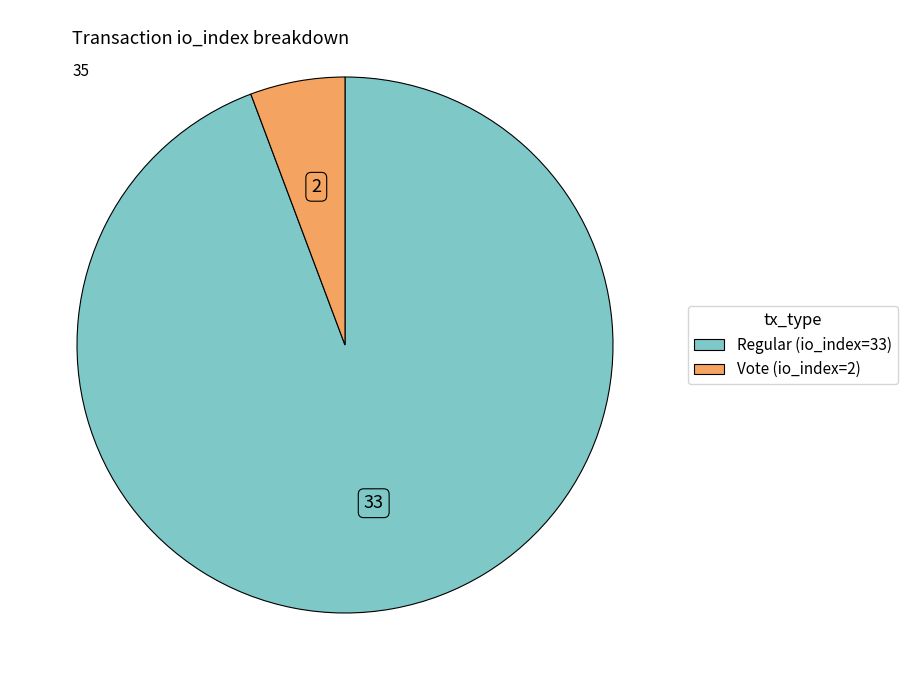

Combined, do Vote (io_index=2) and Regular (io_index=33) account for over 50%?

Yes